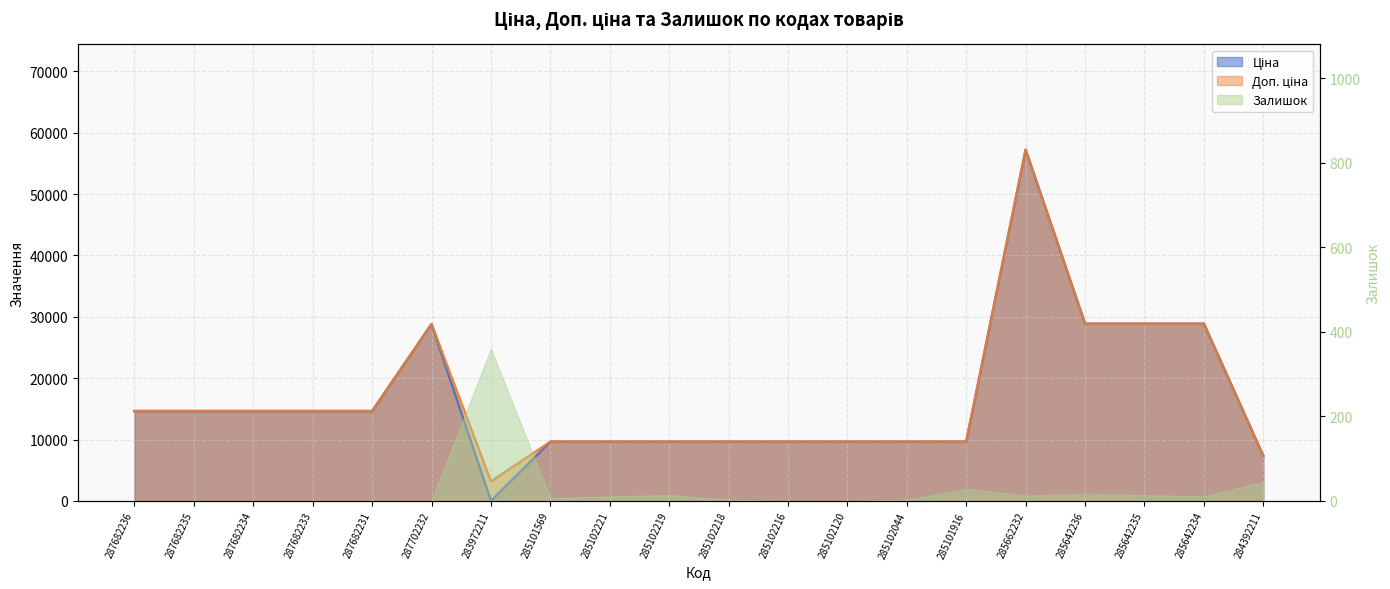

List the labels in order of Доп. ціна value, largest first.

285662232, 285642236, 285642235, 285642234, 287702232, 287682236, 287682235, 287682234, 287682233, 287682231, 285101569, 285102221, 285102219, 285102218, 285102216, 285102120, 285102044, 285101916, 284392211, 283972211